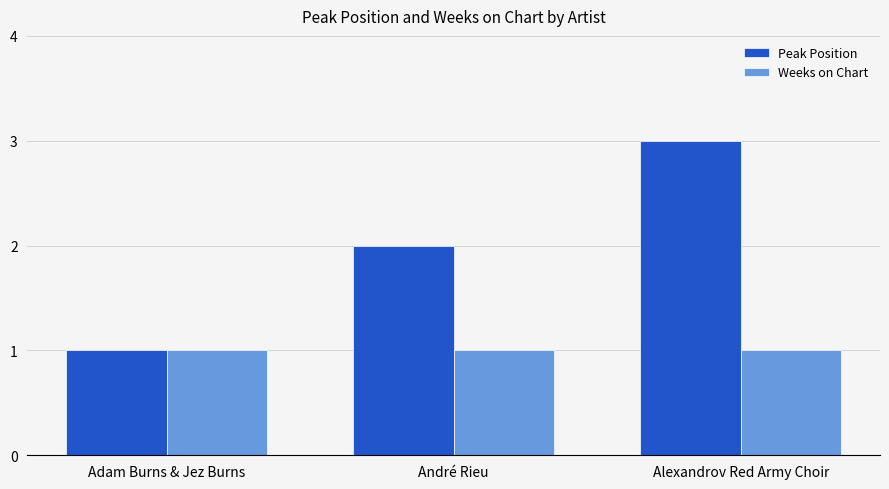

The Weeks on Chart series shows 2 at André Rieu. True or false?

False